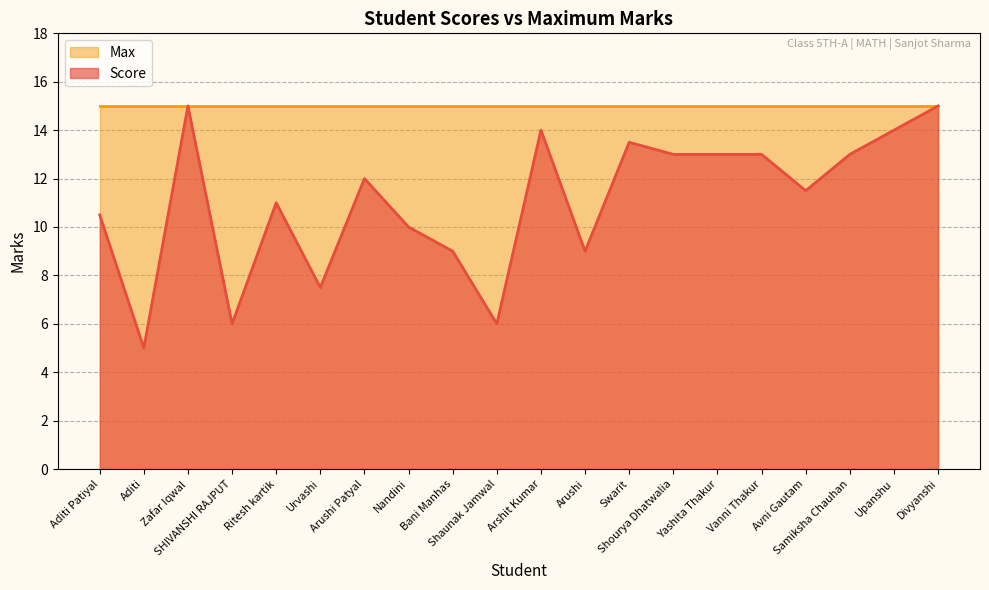

Between SHIVANSHI RAJPUT and Shourya Dhatwalia, which is larger?

Shourya Dhatwalia